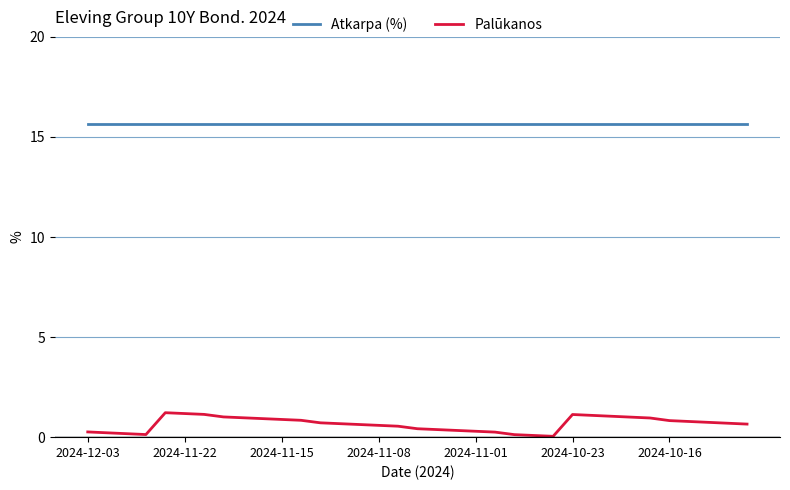

How many lines are shown in the chart?

2